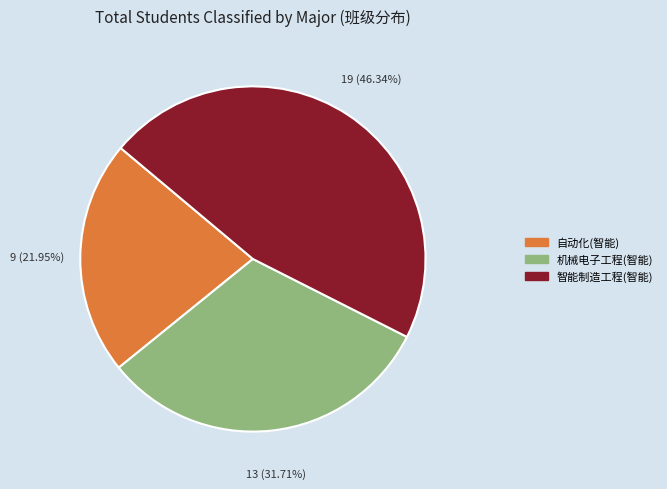

To the nearest percent, what is the difference between the largest and smallest slice percentages?

24%